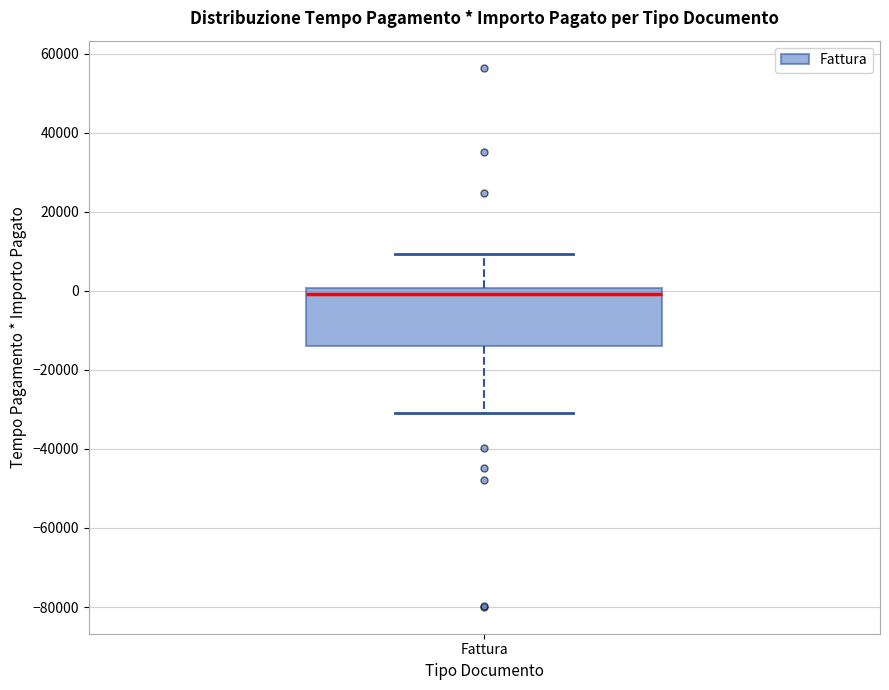

Transcribe this box plot: give where the median line is, the range the box spans, and where the two whiskers end, as read against the y-axis. The values are not printed on the chart, so give them approximately, as read against the axis.

median 0 (just below the box's upper edge), box -14000 to 0, whiskers -30000 to 10000